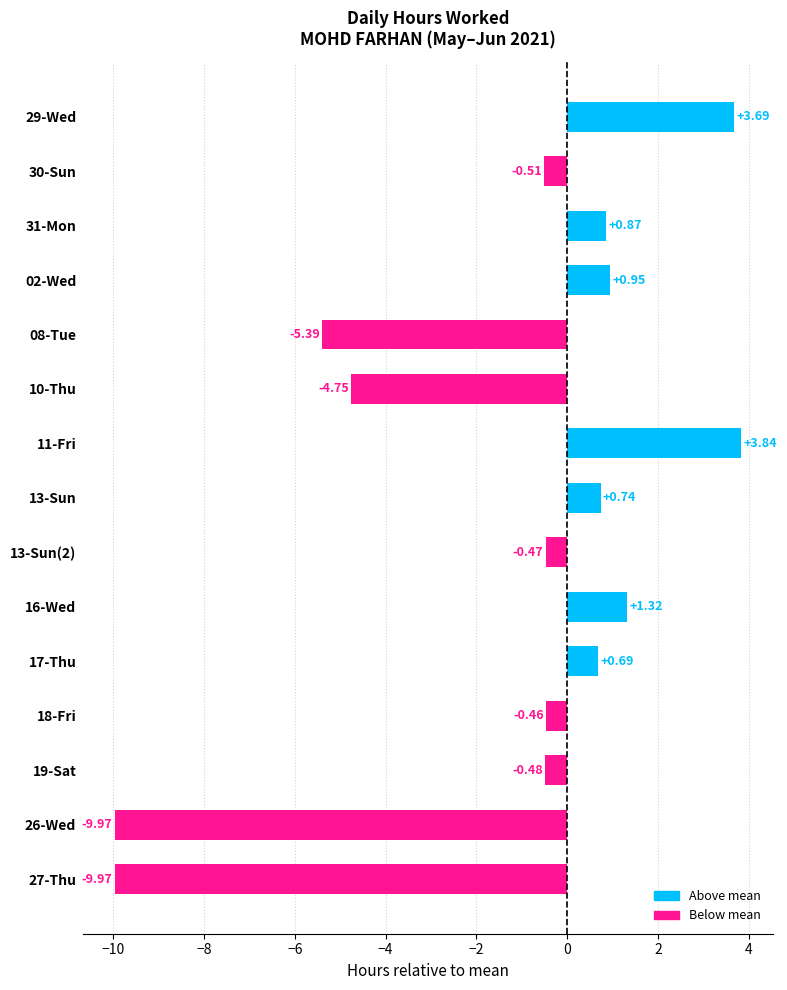

What is the difference between the second highest and second lowest values?

13.7